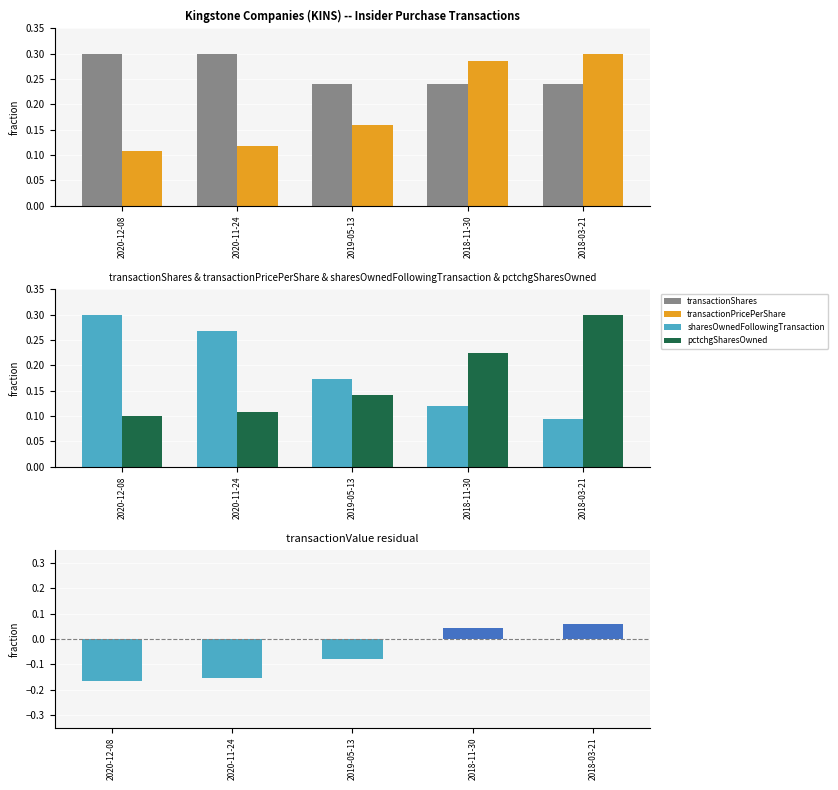

Which series has the widest spread of values?

transactionValue